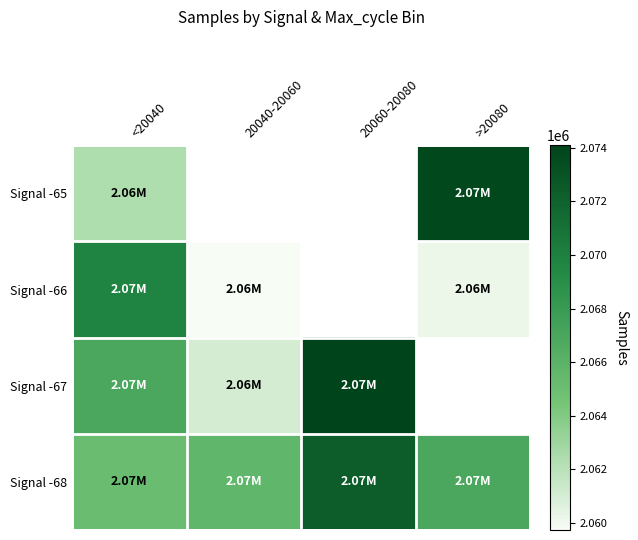

What is the maximum value for Signal -68?

2072311.0